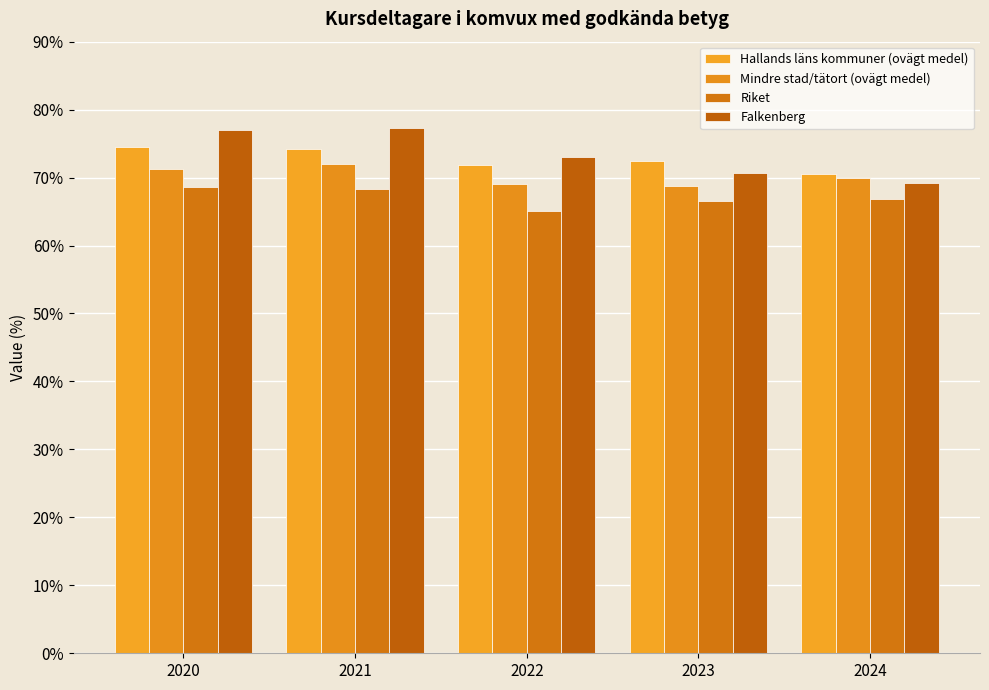

Is it true that Mindre stad/tätort (ovägt medel) equals 49.0 at 2021?

False